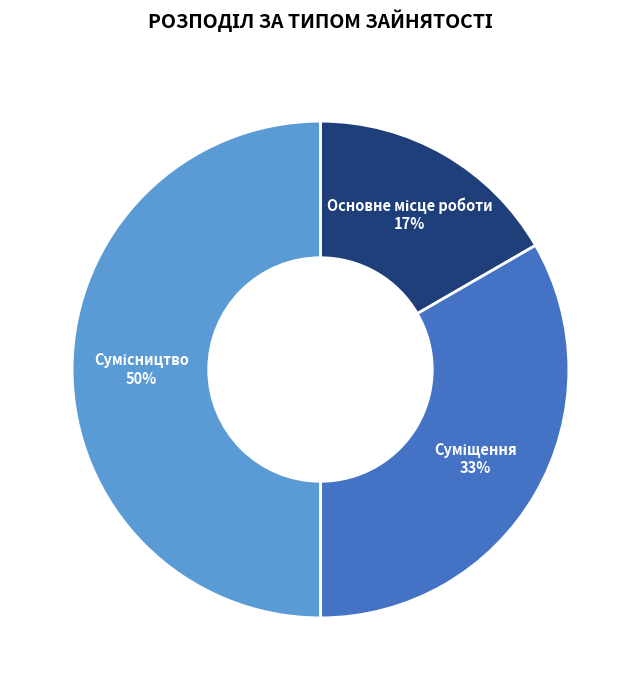

To the nearest percent, what is the difference between the largest and smallest slice percentages?

33%